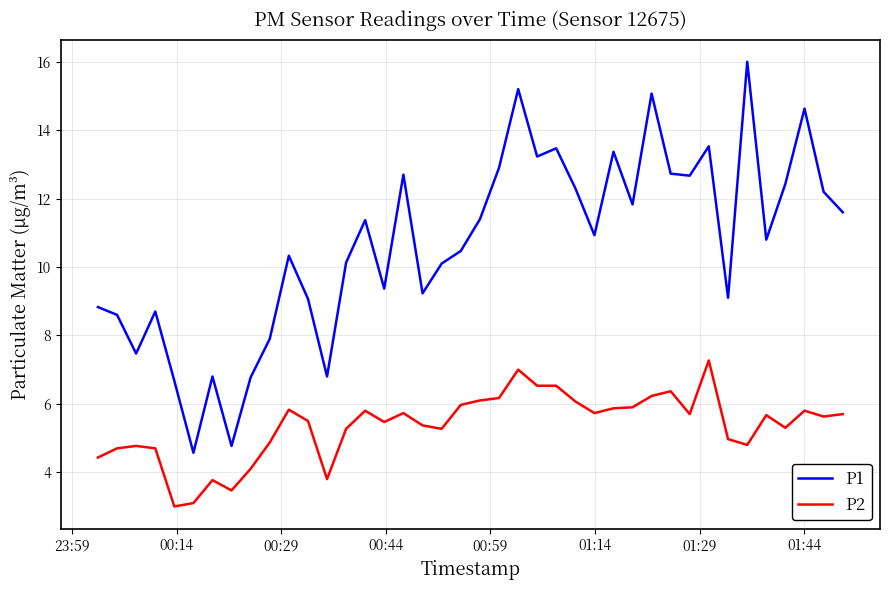

True or false: P2 has more than 1 interior local peaks.

True